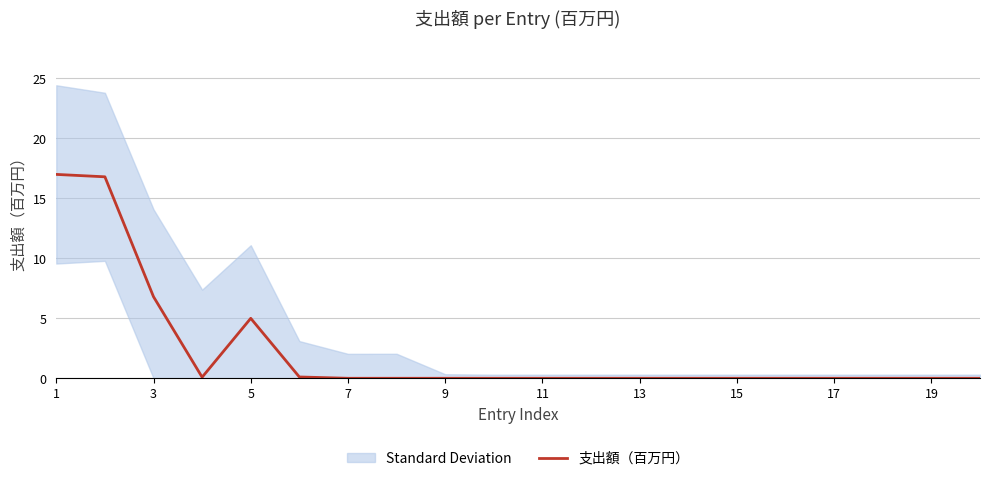

Does the chart have visible grid lines?

Yes